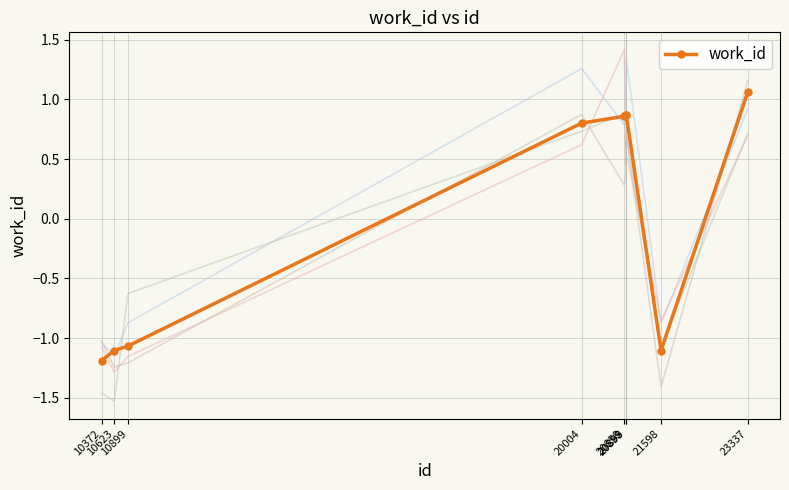

How many lines are shown in the chart?

1